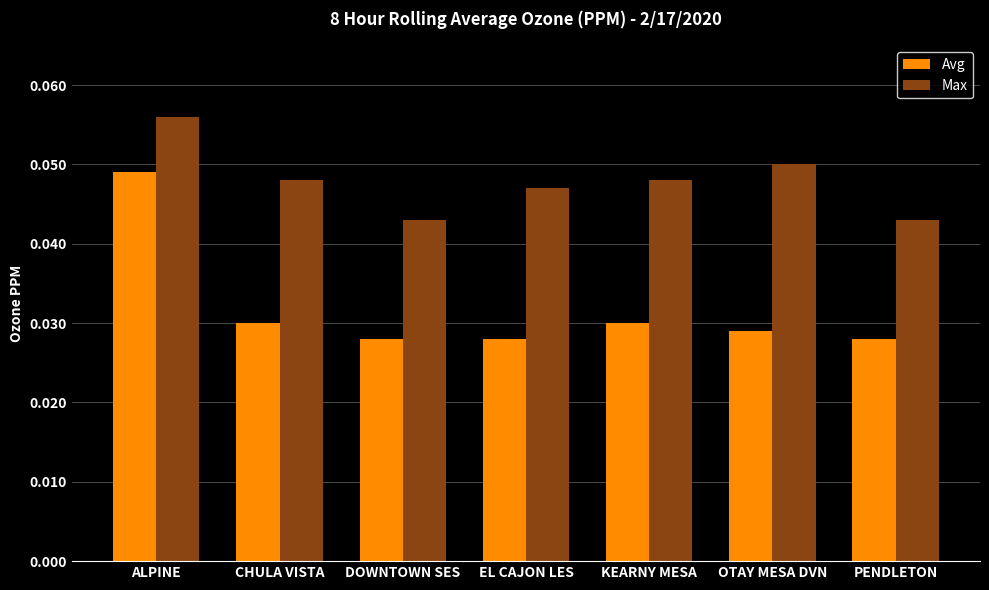

Is it true that Max equals 0.1 at DOWNTOWN SES?

False